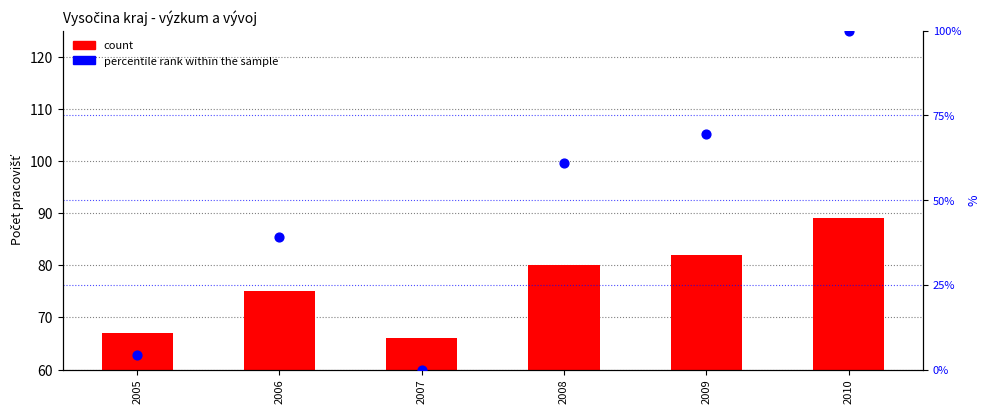

Which series has the largest total across all categories?

count